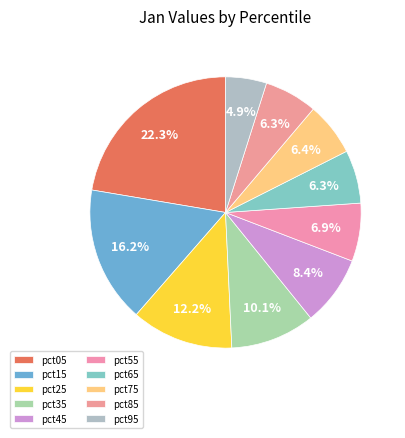

The pct25 slice represents 19% of the pie. True or false?

False